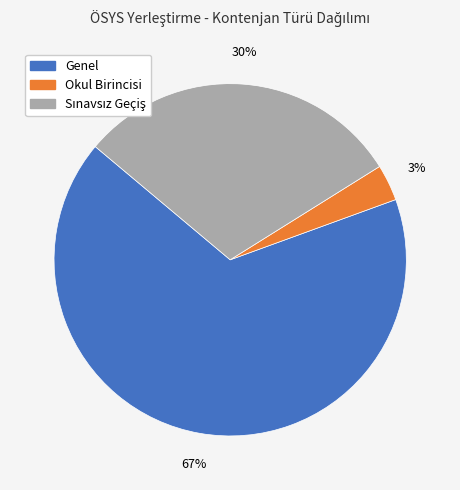

Between Genel and Okul Birincisi, which is larger?

Genel